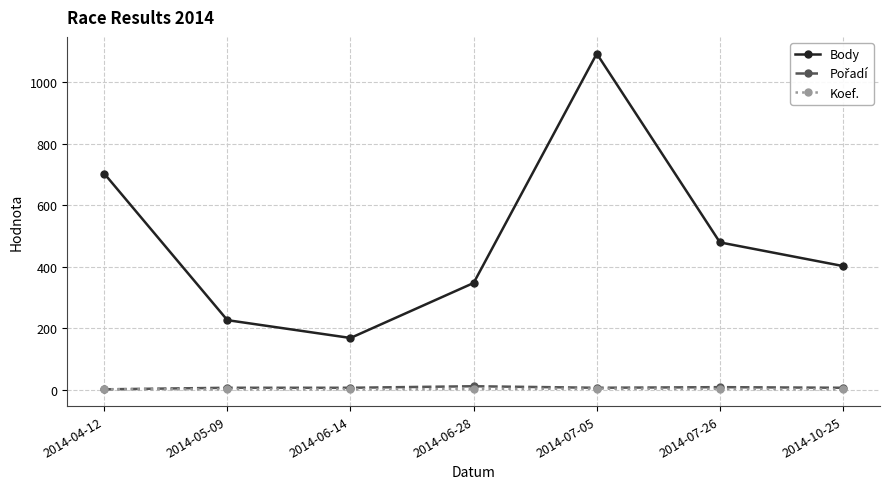

In Body, how many points are higher than both neighbors (excluding endpoints)?

1